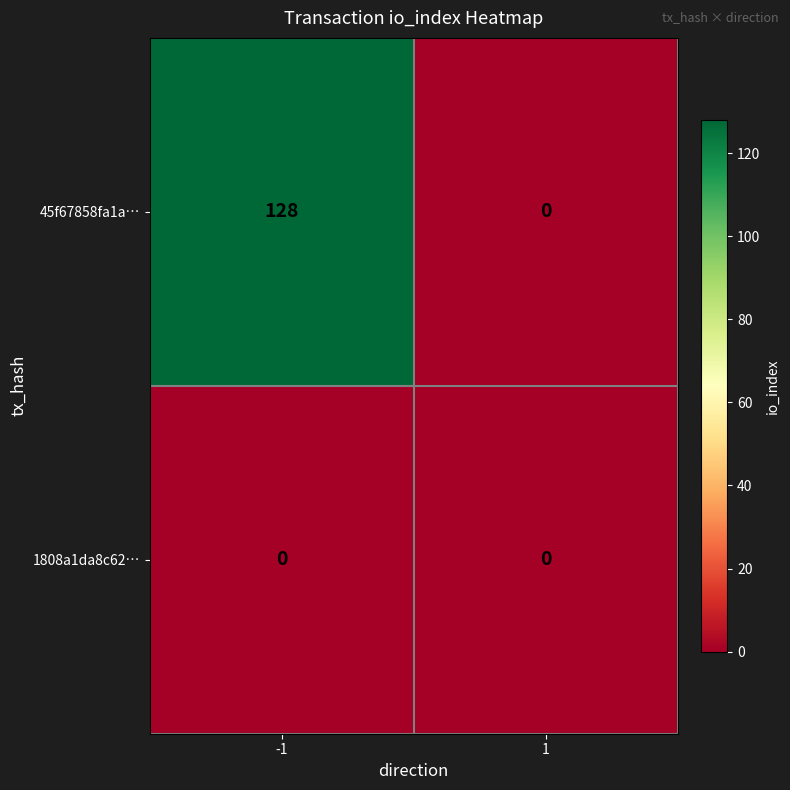

At which category is the sum across all series the highest?

-1